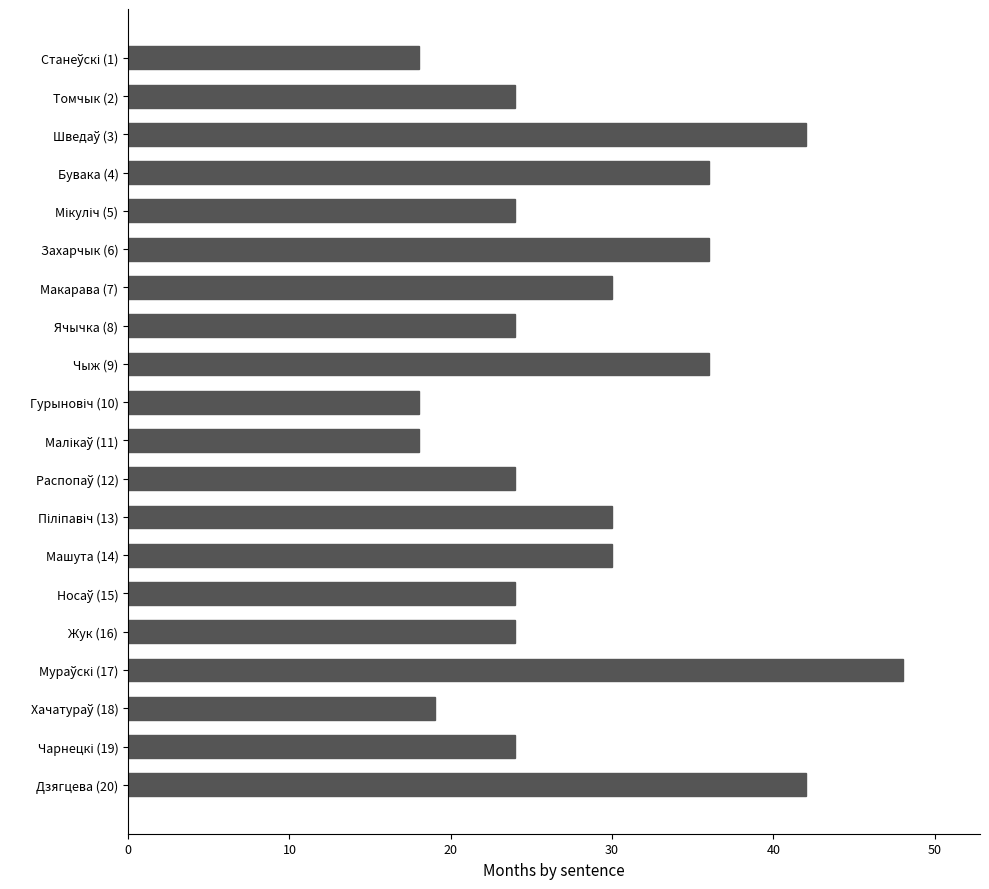

Reading top to bottom, list all the values displayed in this chart.

18	24	42	36	24	36	30	24	36	18	18	24	30	30	24	24	48	19	24	42